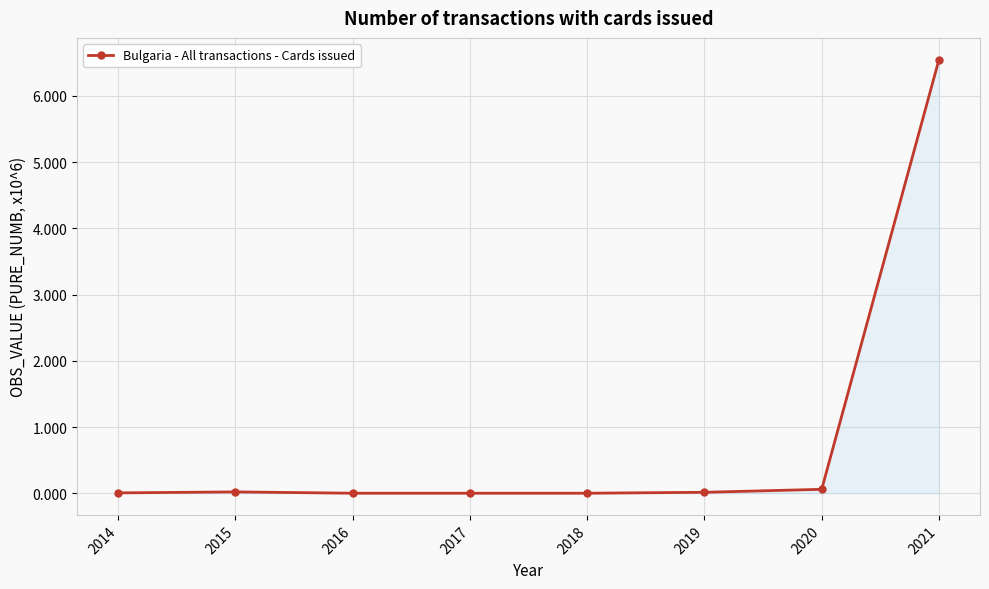

The value at 2015 is 0.0. True or false?

True